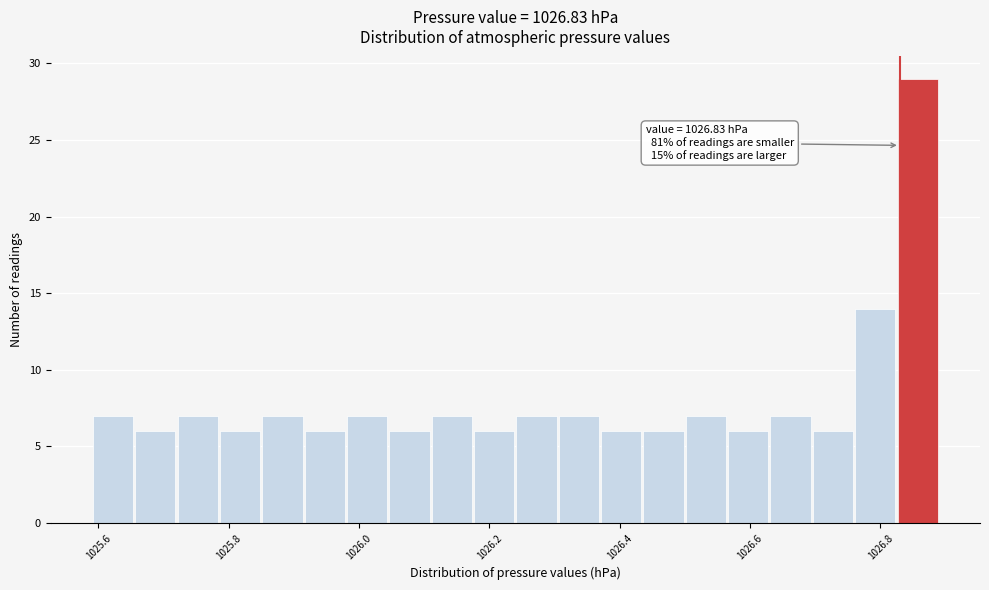

Around what value on the x-axis is the tallest bar? Give the approximate position of its centre, as read against the axis.

1026.86